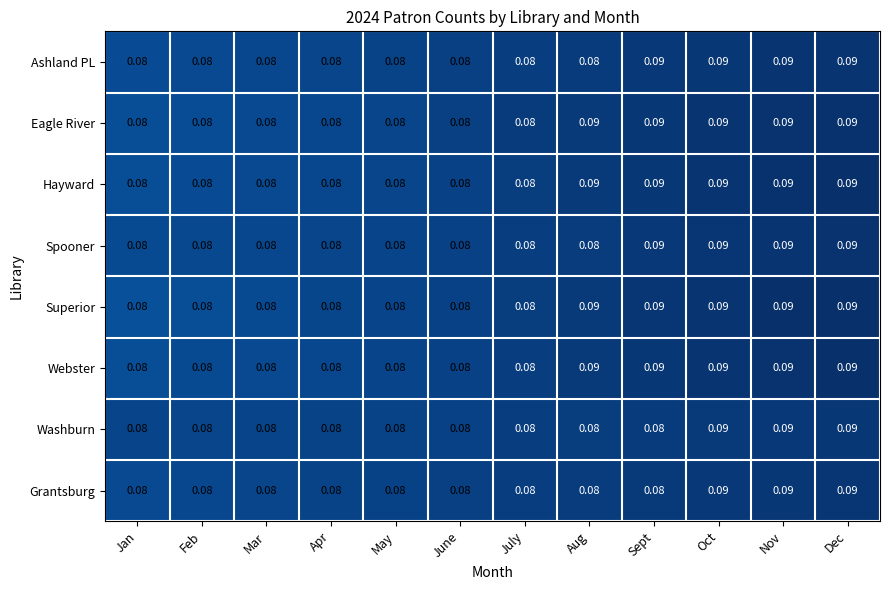

Which series changed the most between Jan and Oct?

Superior